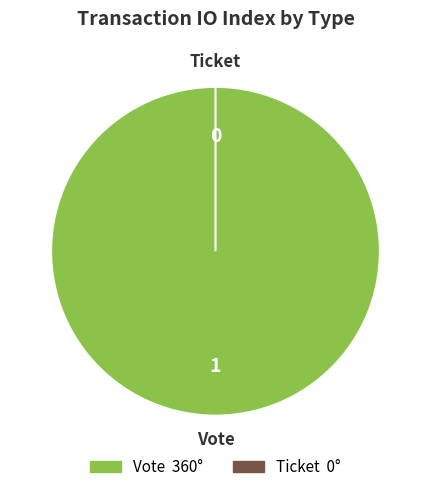

Which slice is the largest?

Vote